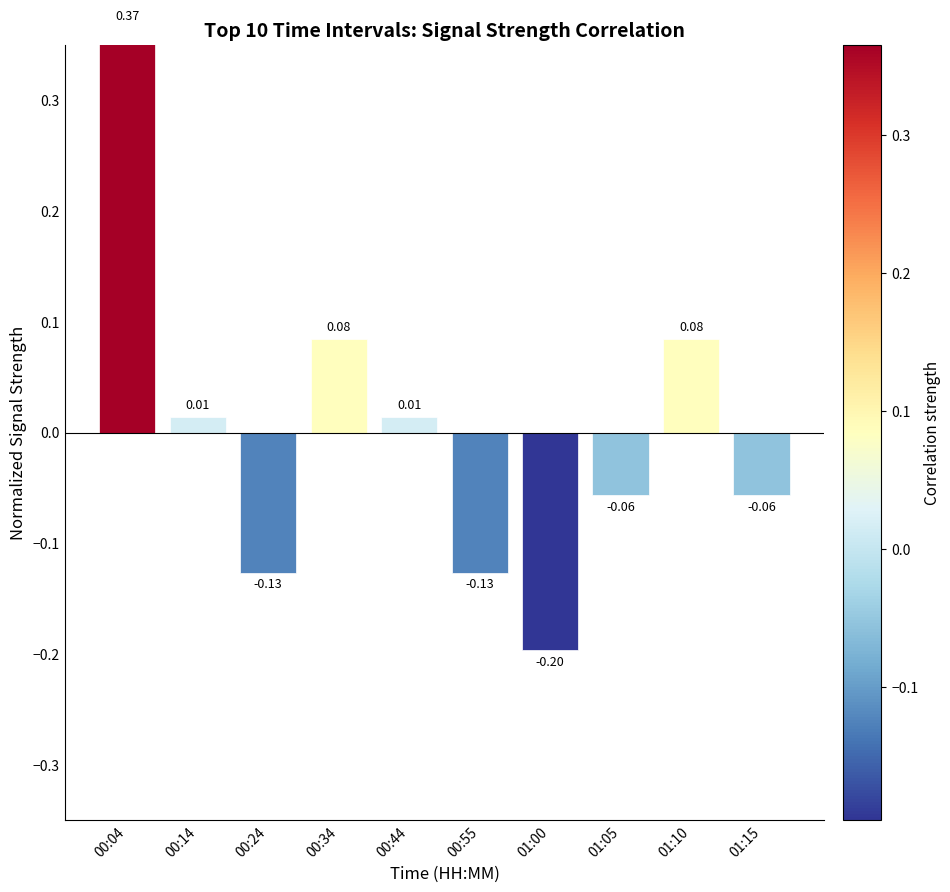

List the labels in order of value, largest first.

00:04, 00:34, 01:10, 00:14, 00:44, 01:05, 01:15, 00:24, 00:55, 01:00